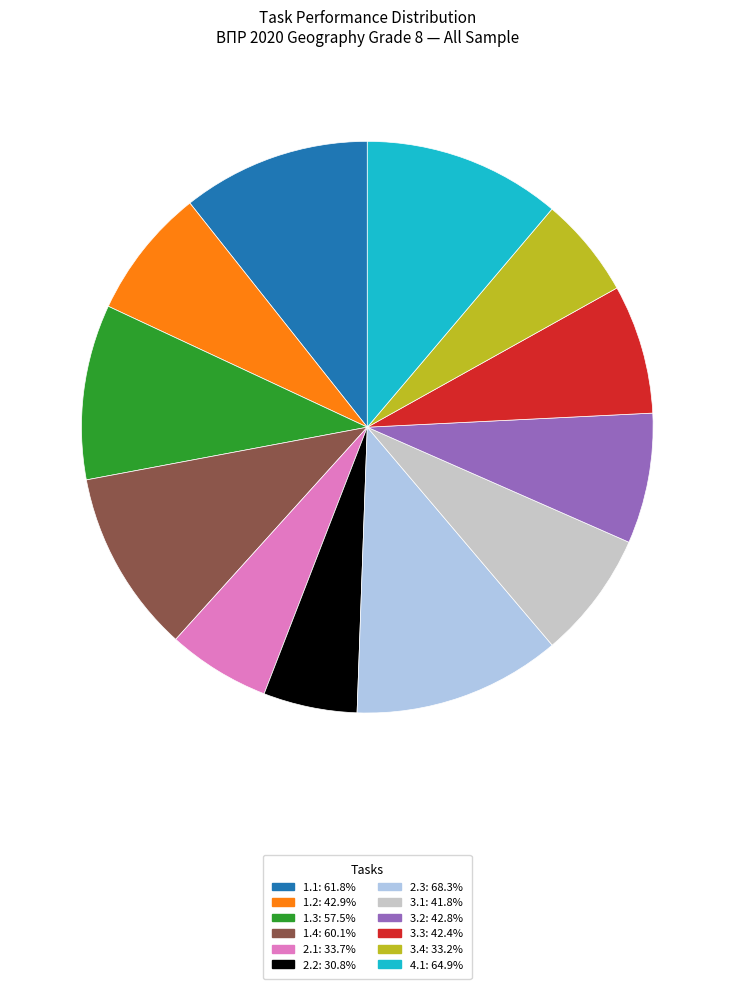

Count the number of slices in the pie.

12